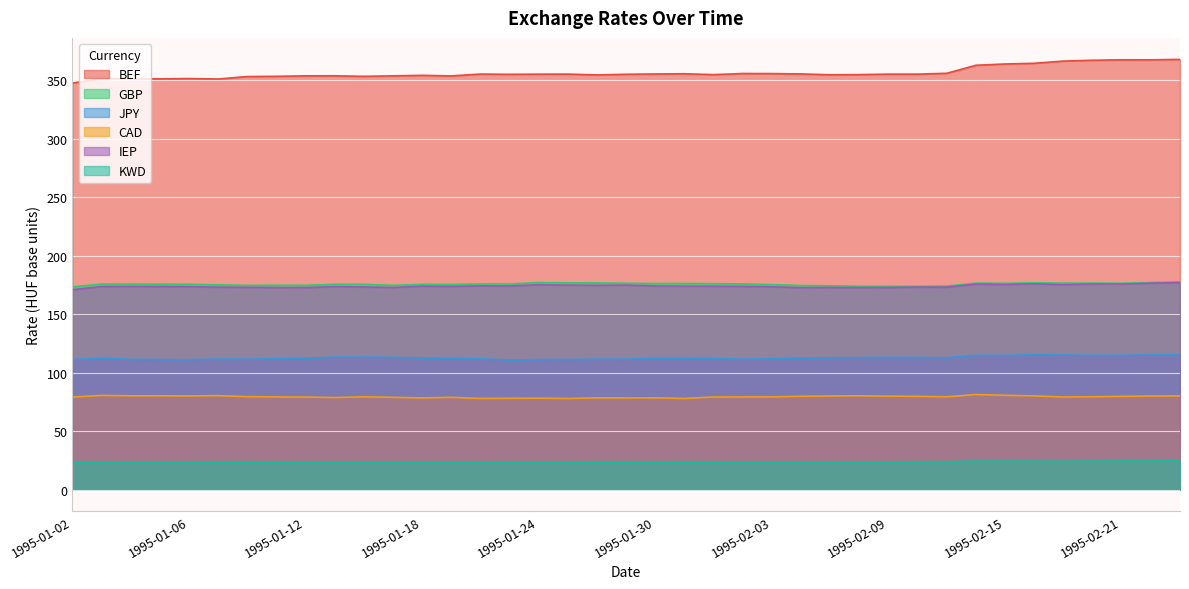

True or false: BEF has more than 1 interior local peaks.

True